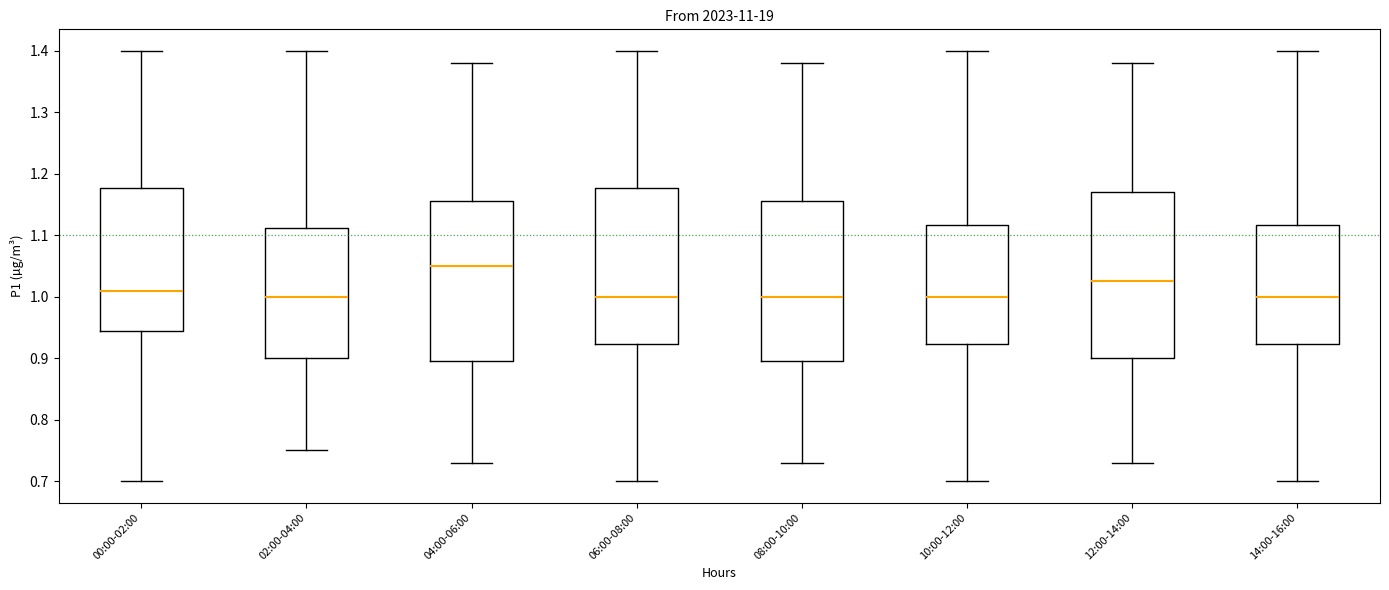

Which box has the highest median line?

04:00-06:00